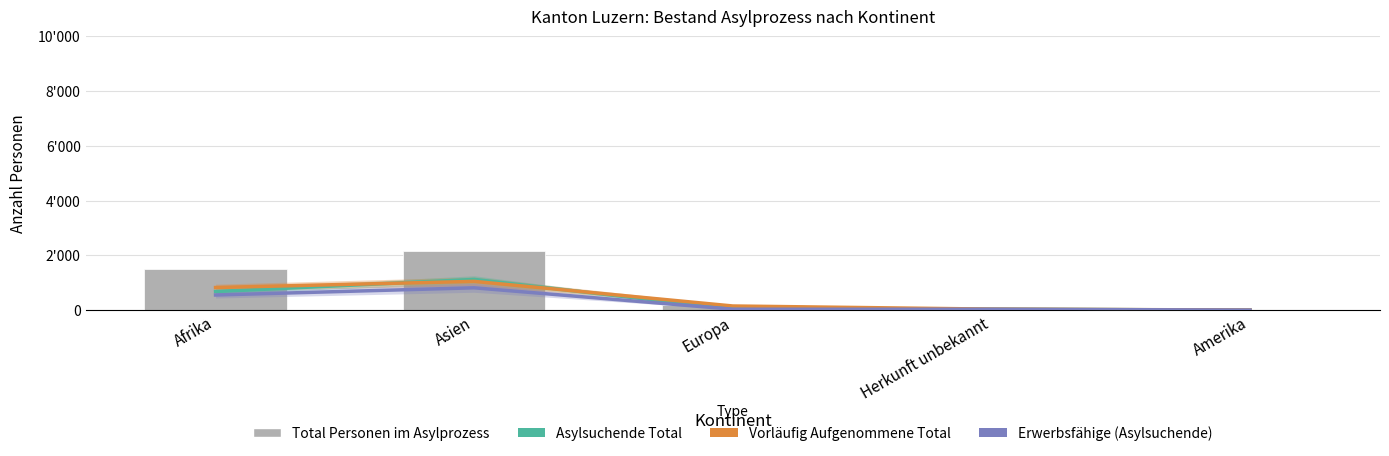

How many values in the Total Personen im Asylprozess series are below 189?

2